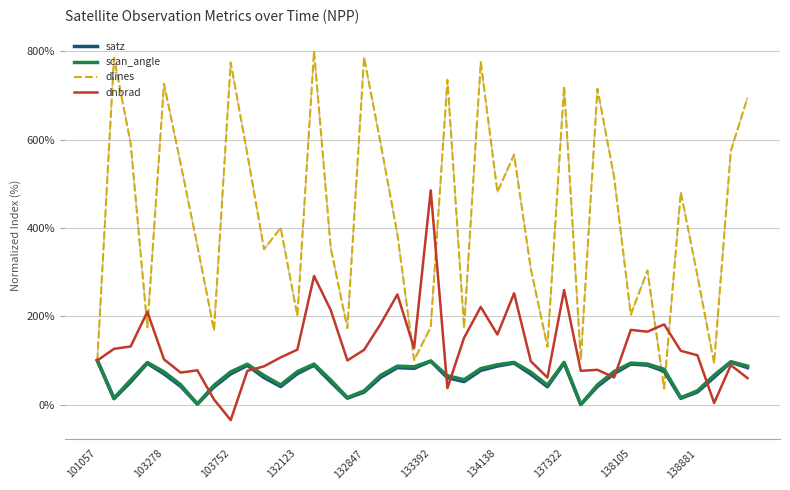

What is the minimum value for satz?

0.2